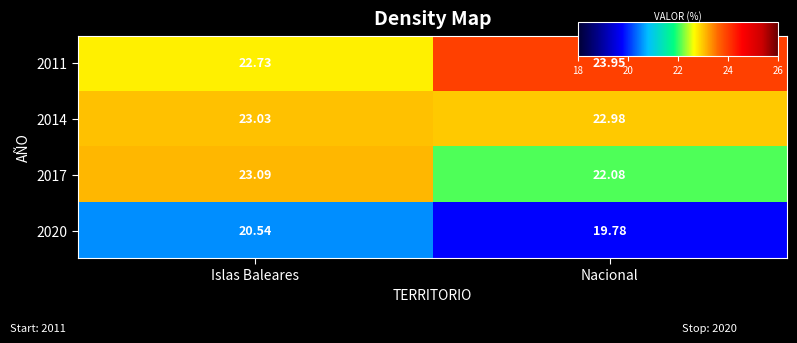

Which category has the lowest value in the 2014 series?

Nacional